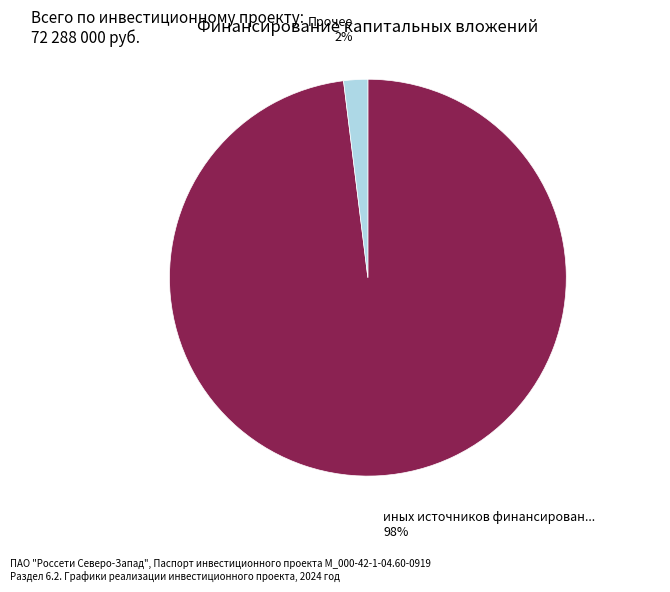

Is there a majority slice in this chart?

Yes